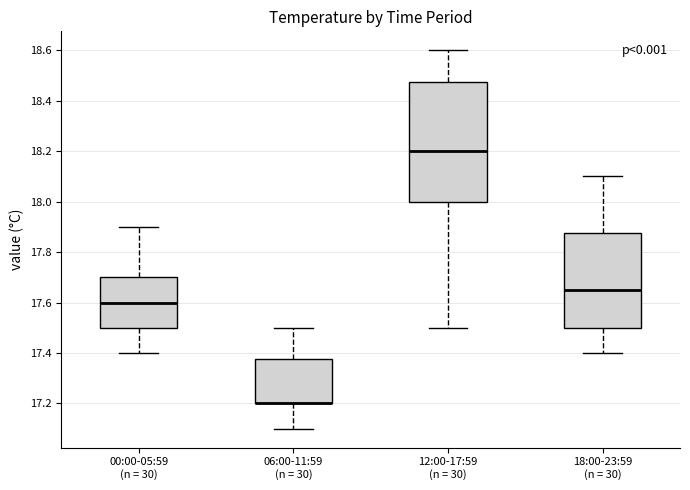

Where is the lower edge of the box for 06:00-11:59 (n = 30) on the y-axis? The values are not printed on the chart, so give them approximately, as read against the axis.

17.20